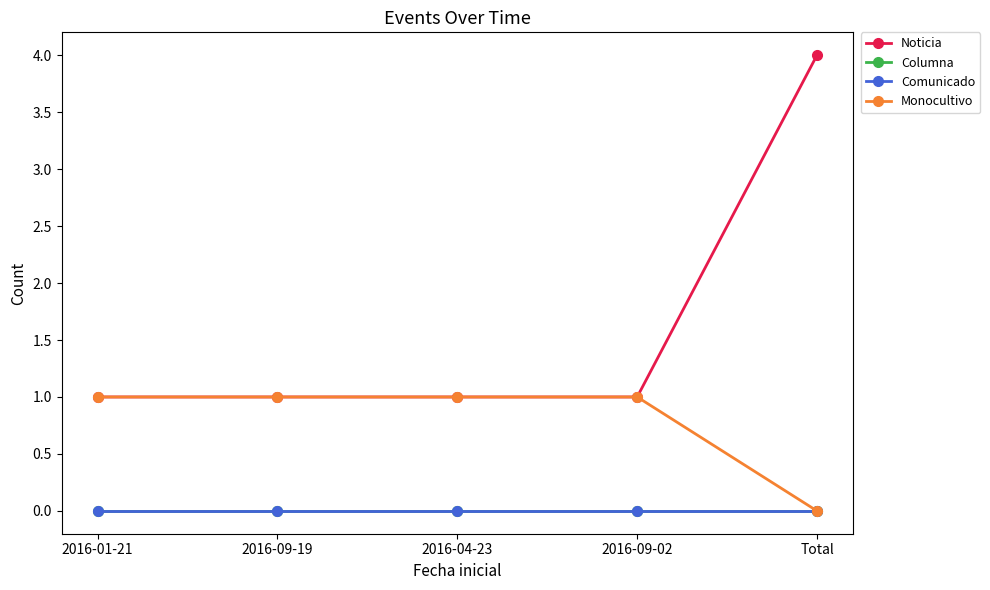

True or false: Columna and Comunicado cross at least once.

False